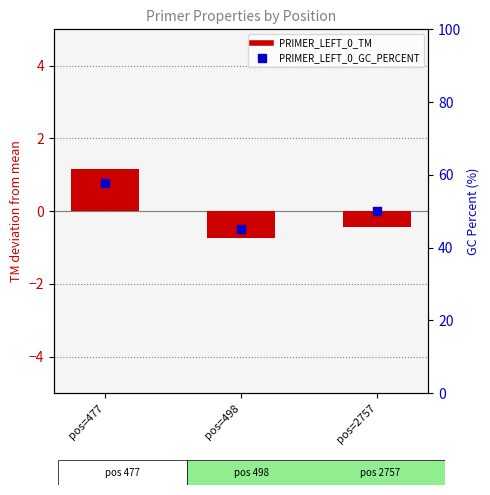

Which series has the widest spread of Y values?

PRIMER_LEFT_0_GC_PERCENT